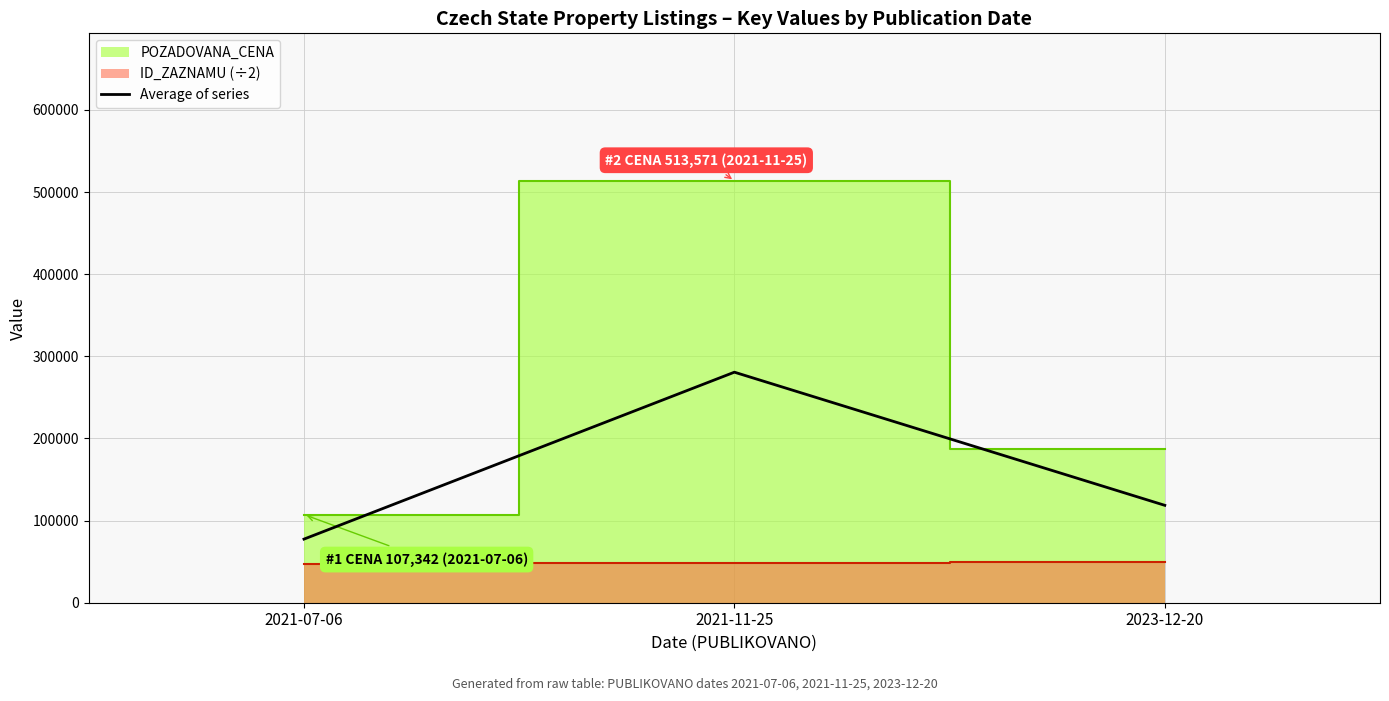

At which category does the chart reach its minimum across all series?

2021-07-06